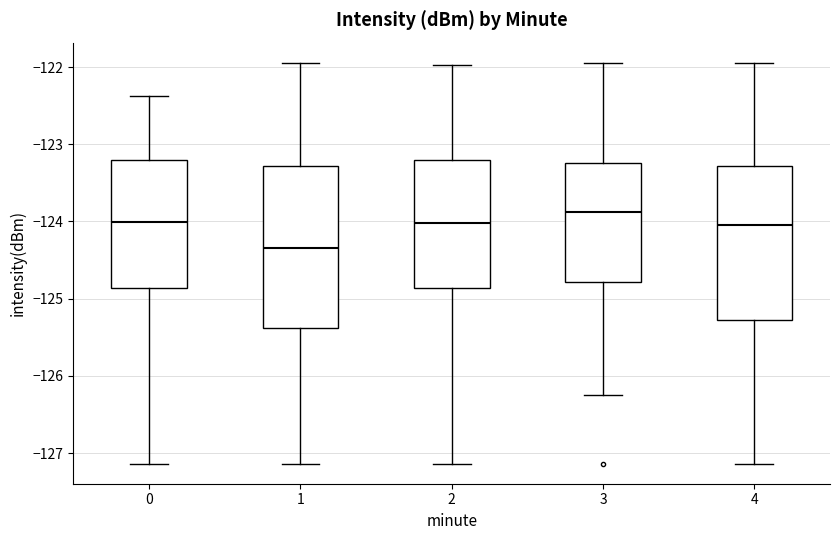

Where does the median line of the box at x = 4 sit on the y-axis? The values are not printed on the chart, so give them approximately, as read against the axis.

-124.0